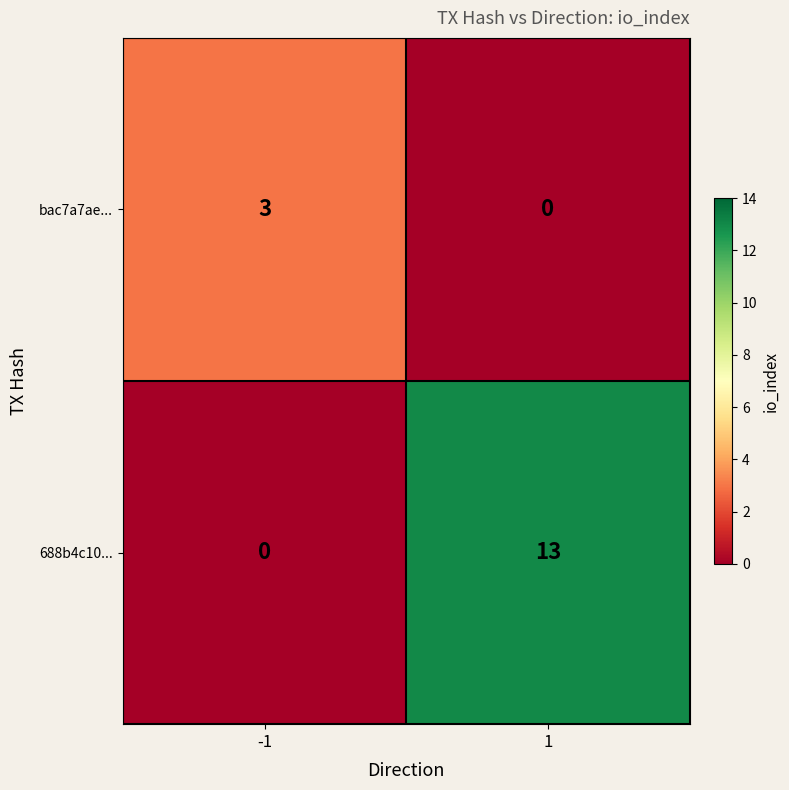

Reading left to right, transcribe all the data shown in this chart.

bac7a7ae...: 3	0
688b4c10...: 0	13